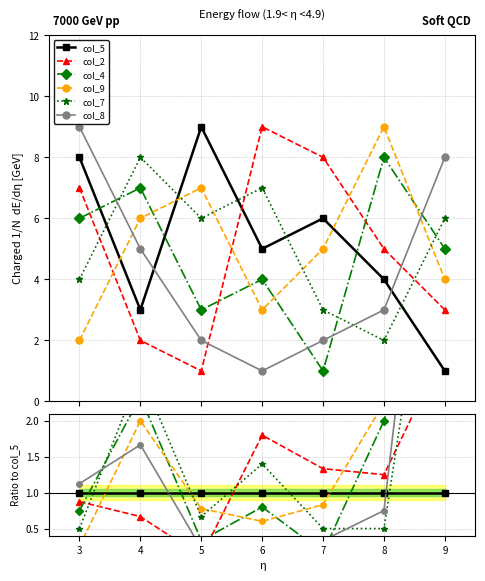

After their last crossing, which series has the higher values: col_5 or col_7?

col_7